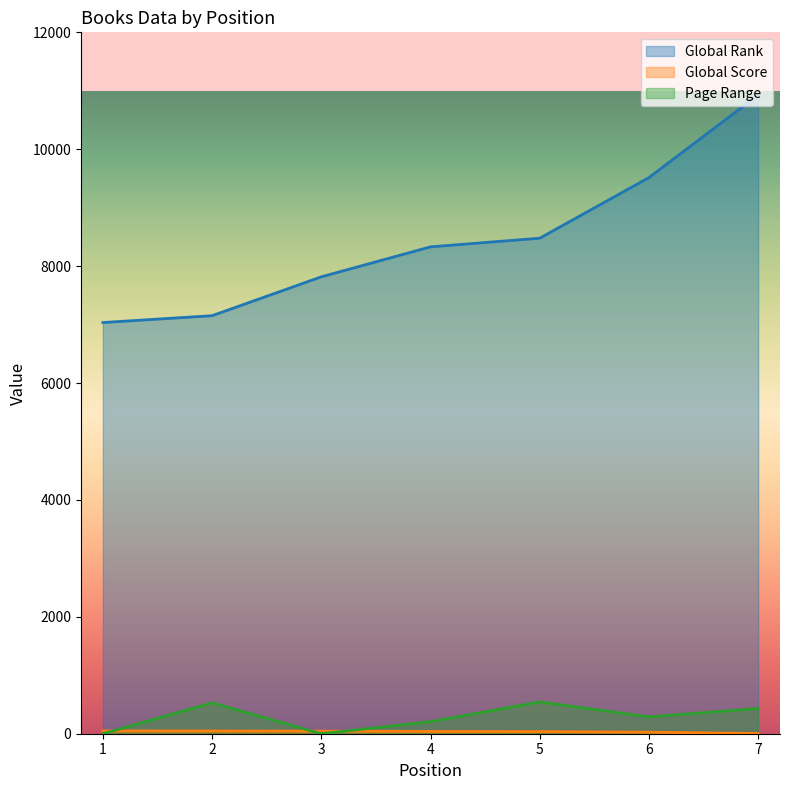

After their last crossing, which series has the higher values: Global Score or Page Range?

Page Range